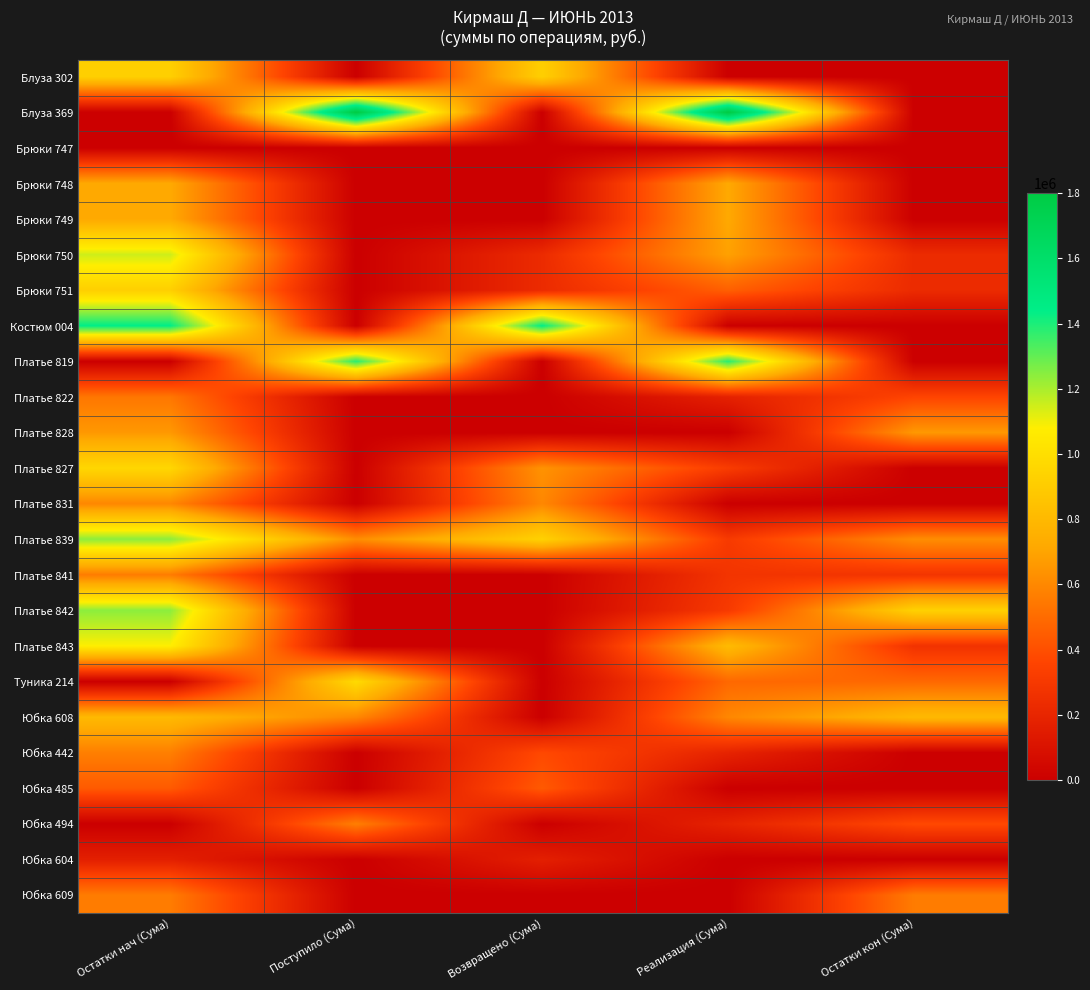

Reading right to left, extract all data points from this chart.

Блуза 302: Остатки кон (Сума)=0	Реализация (Сума)=0	Возвращено (Сума)=920000	Поступило (Сума)=0	Остатки нач (Сума)=920000
Блуза 369: Остатки кон (Сума)=0	Реализация (Сума)=1800000	Возвращено (Сума)=0	Поступило (Сума)=1800000	Остатки нач (Сума)=0
Брюки 747: Остатки кон (Сума)=0	Реализация (Сума)=0	Возвращено (Сума)=0	Поступило (Сума)=0	Остатки нач (Сума)=0
Брюки 748: Остатки кон (Сума)=0	Реализация (Сума)=720000	Возвращено (Сума)=0	Поступило (Сума)=0	Остатки нач (Сума)=720000
Брюки 749: Остатки кон (Сума)=0	Реализация (Сума)=720000	Возвращено (Сума)=0	Поступило (Сума)=0	Остатки нач (Сума)=720000
Брюки 750: Остатки кон (Сума)=230000	Реализация (Сума)=690000	Возвращено (Сума)=230000	Поступило (Сума)=0	Остатки нач (Сума)=1150000
Брюки 751: Остатки кон (Сума)=230000	Реализация (Сума)=460000	Возвращено (Сума)=230000	Поступило (Сума)=0	Остатки нач (Сума)=920000
Костюм 004: Остатки кон (Сума)=0	Реализация (Сума)=0	Возвращено (Сума)=1440000	Поступило (Сума)=0	Остатки нач (Сума)=1440000
Платье 819: Остатки кон (Сума)=0	Реализация (Сума)=1380000	Возвращено (Сума)=0	Поступило (Сума)=1380000	Остатки нач (Сума)=0
Платье 822: Остатки кон (Сума)=360000	Реализация (Сума)=180000	Возвращено (Сума)=0	Поступило (Сума)=0	Остатки нач (Сума)=540000
Платье 828: Остатки кон (Сума)=660000	Реализация (Сума)=0	Возвращено (Сума)=0	Поступило (Сума)=0	Остатки нач (Сума)=660000
Платье 827: Остатки кон (Сума)=0	Реализация (Сума)=320000	Возвращено (Сума)=640000	Поступило (Сума)=0	Остатки нач (Сума)=960000
Платье 831: Остатки кон (Сума)=0	Реализация (Сума)=0	Возвращено (Сума)=600000	Поступило (Сума)=0	Остатки нач (Сума)=600000
Платье 839: Остатки кон (Сума)=620000	Реализация (Сума)=310000	Возвращено (Сума)=930000	Поступило (Сума)=620000	Остатки нач (Сума)=1240000
Платье 841: Остатки кон (Сума)=280000	Реализация (Сума)=280000	Возвращено (Сума)=0	Поступило (Сума)=0	Остатки нач (Сума)=560000
Платье 842: Остатки кон (Сума)=930000	Реализация (Сума)=310000	Возвращено (Сума)=0	Поступило (Сума)=0	Остатки нач (Сума)=1240000
Платье 843: Остатки кон (Сума)=270000	Реализация (Сума)=810000	Возвращено (Сума)=0	Поступило (Сума)=0	Остатки нач (Сума)=1080000
Туника 214: Остатки кон (Сума)=490000	Реализация (Сума)=490000	Возвращено (Сума)=0	Поступило (Сума)=980000	Остатки нач (Сума)=0
Юбка 608: Остатки кон (Сума)=800000	Реализация (Сума)=600000	Возвращено (Сума)=0	Поступило (Сума)=600000	Остатки нач (Сума)=800000
Юбка 442: Остатки кон (Сума)=0	Реализация (Сума)=190000	Возвращено (Сума)=380000	Поступило (Сума)=0	Остатки нач (Сума)=570000
Юбка 485: Остатки кон (Сума)=0	Реализация (Сума)=0	Возвращено (Сума)=440000	Поступило (Сума)=0	Остатки нач (Сума)=440000
Юбка 494: Остатки кон (Сума)=380000	Реализация (Сума)=190000	Возвращено (Сума)=0	Поступило (Сума)=570000	Остатки нач (Сума)=0
Юбка 604: Остатки кон (Сума)=0	Реализация (Сума)=0	Возвращено (Сума)=170000	Поступило (Сума)=0	Остатки нач (Сума)=170000
Юбка 609: Остатки кон (Сума)=560000	Реализация (Сума)=0	Возвращено (Сума)=0	Поступило (Сума)=0	Остатки нач (Сума)=560000